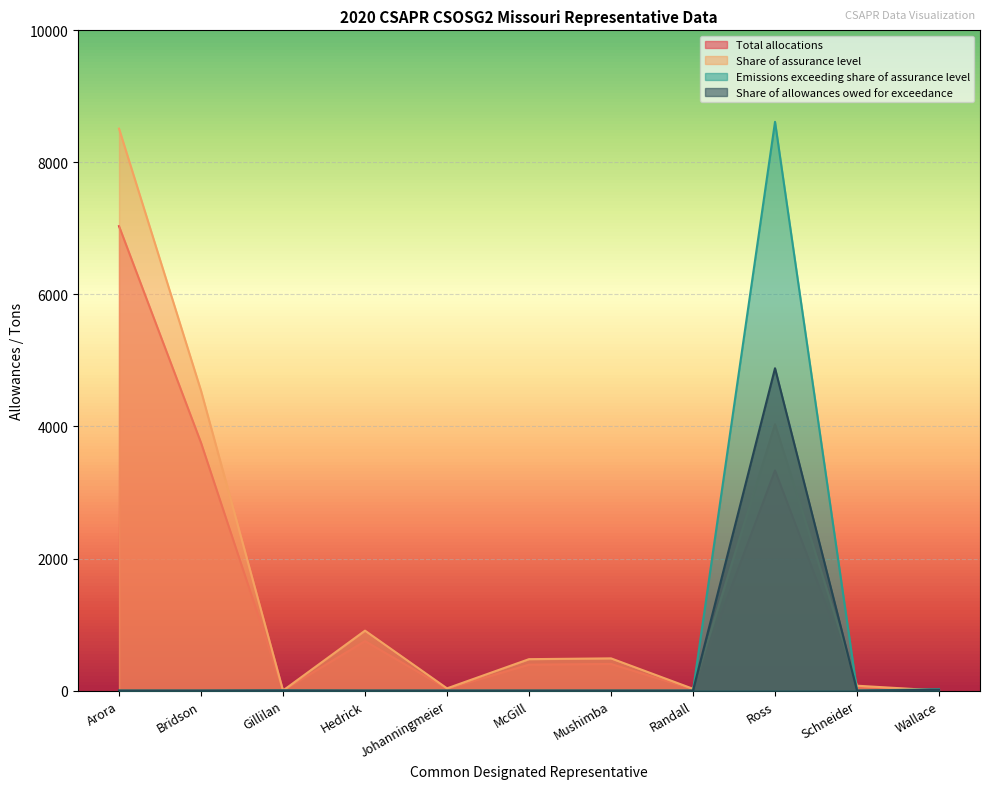

Between Arora and Ross, which series saw the biggest shift?

Emissions exceeding share of assurance level